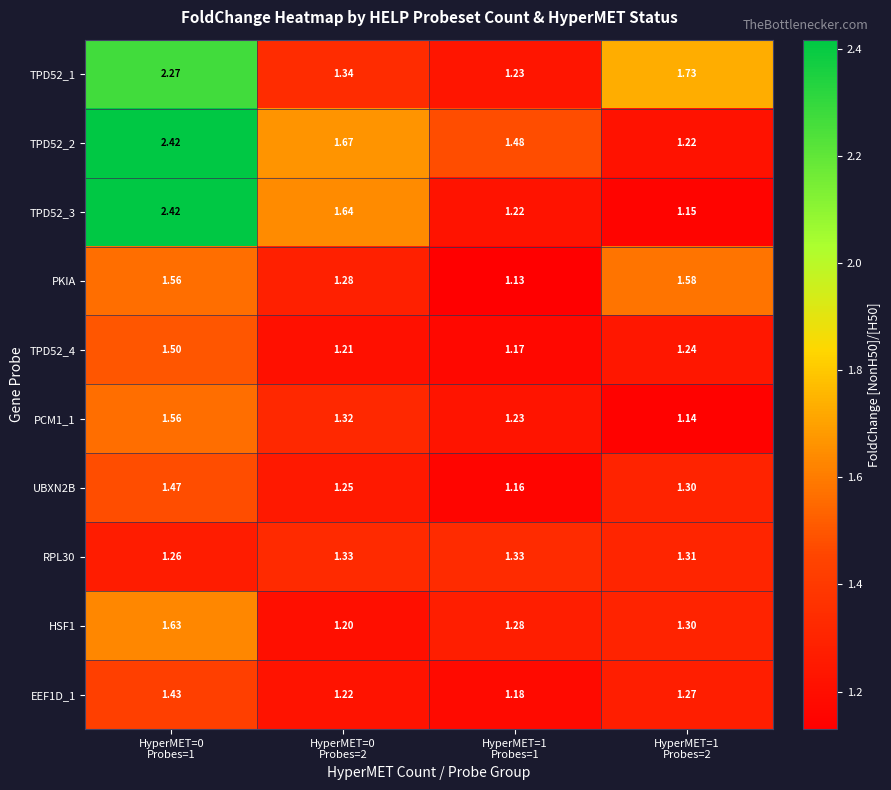

What is the total value across all series at HyperMET=0
Probes=2?

13.5